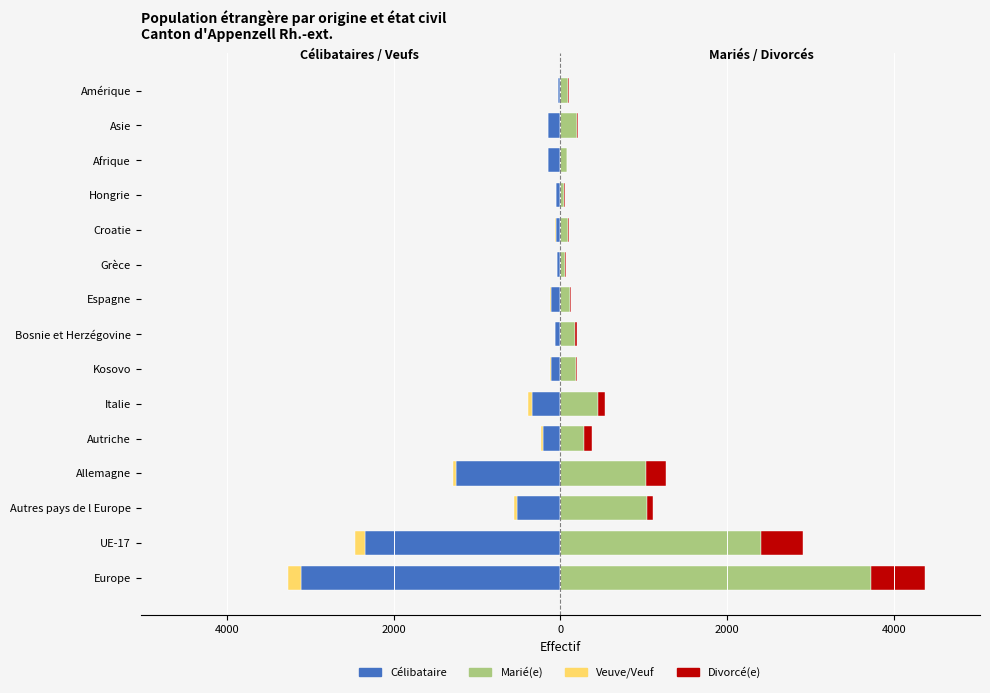

What is the difference between the highest and lowest values at 4000?

4752